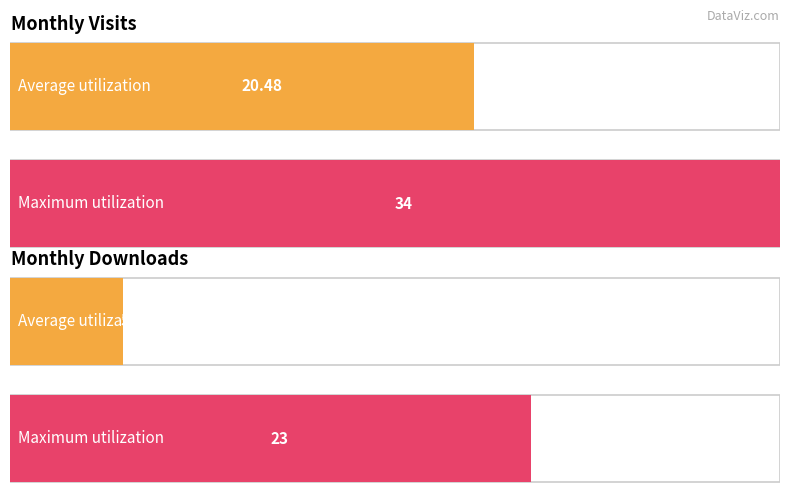

List the series in order of their peak value, highest first.

monthly_visit, monthly_download_resource